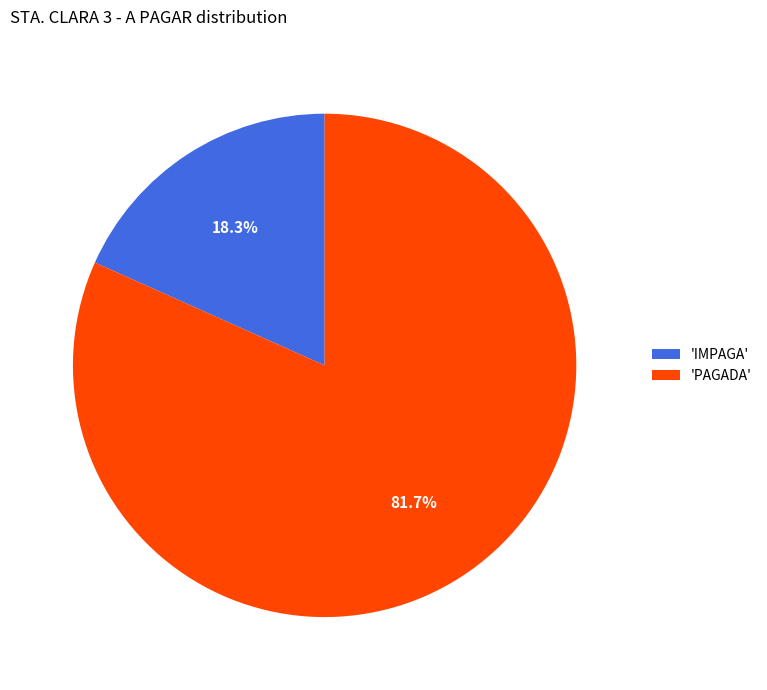

Is there a majority slice in this chart?

Yes